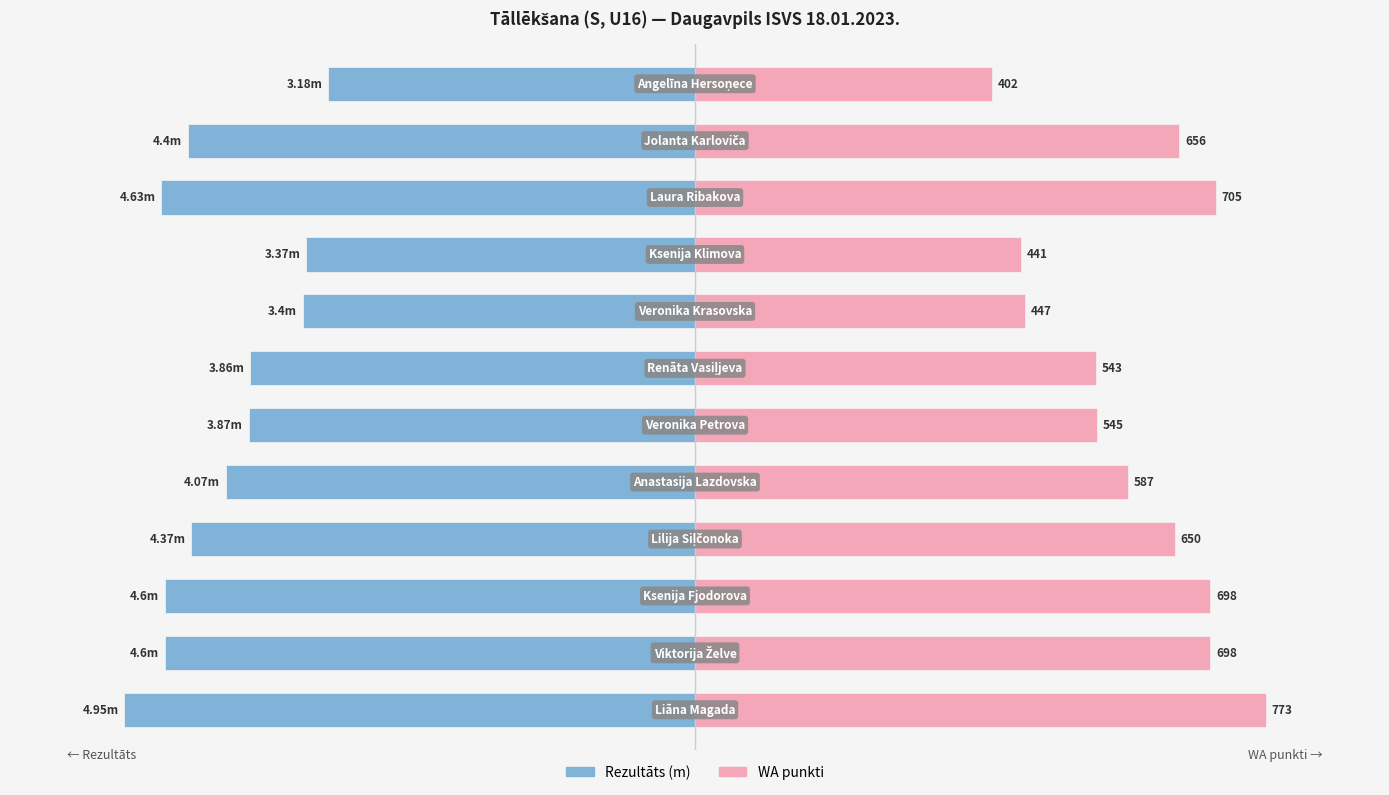

What is the smallest value displayed?

-5.0